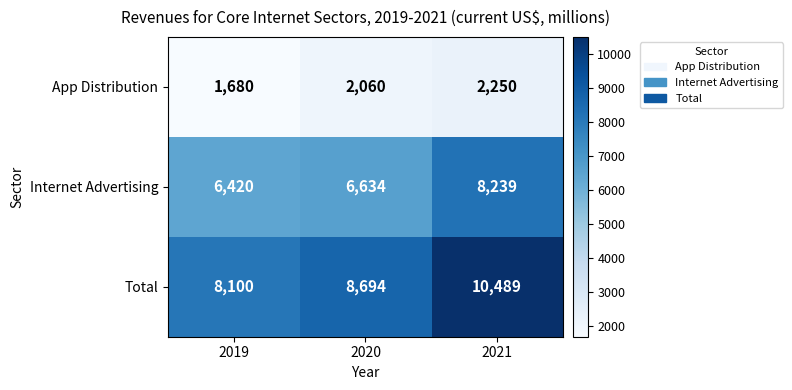

What is the difference between the maximum and minimum values in the Total series?

2389